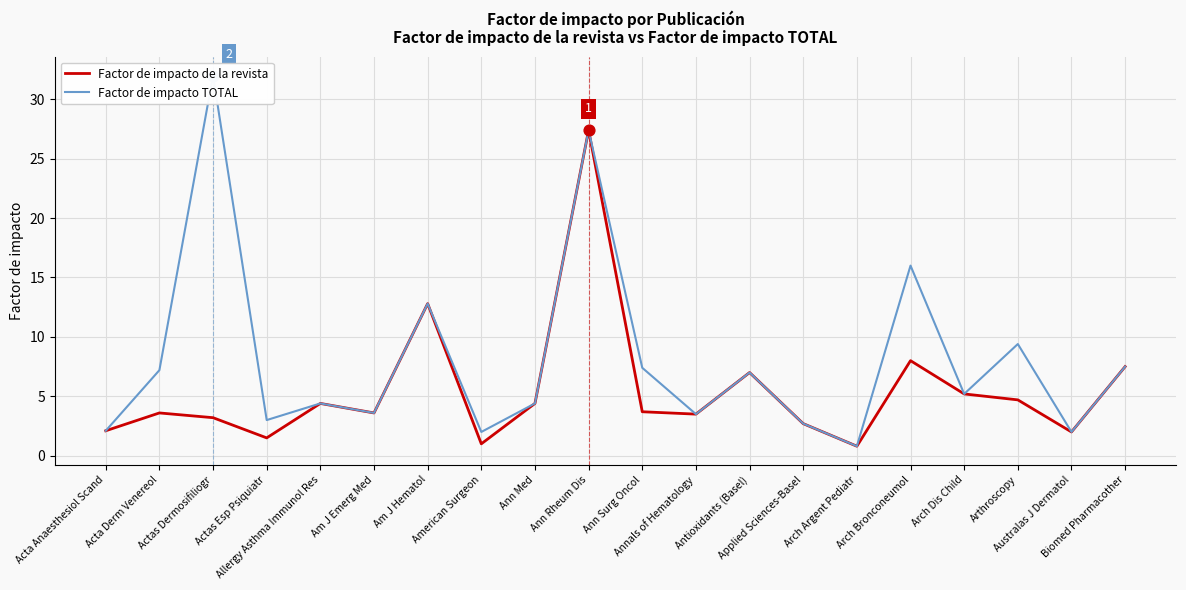

Which series has the largest Y range (max minus min)?

Factor de impacto TOTAL